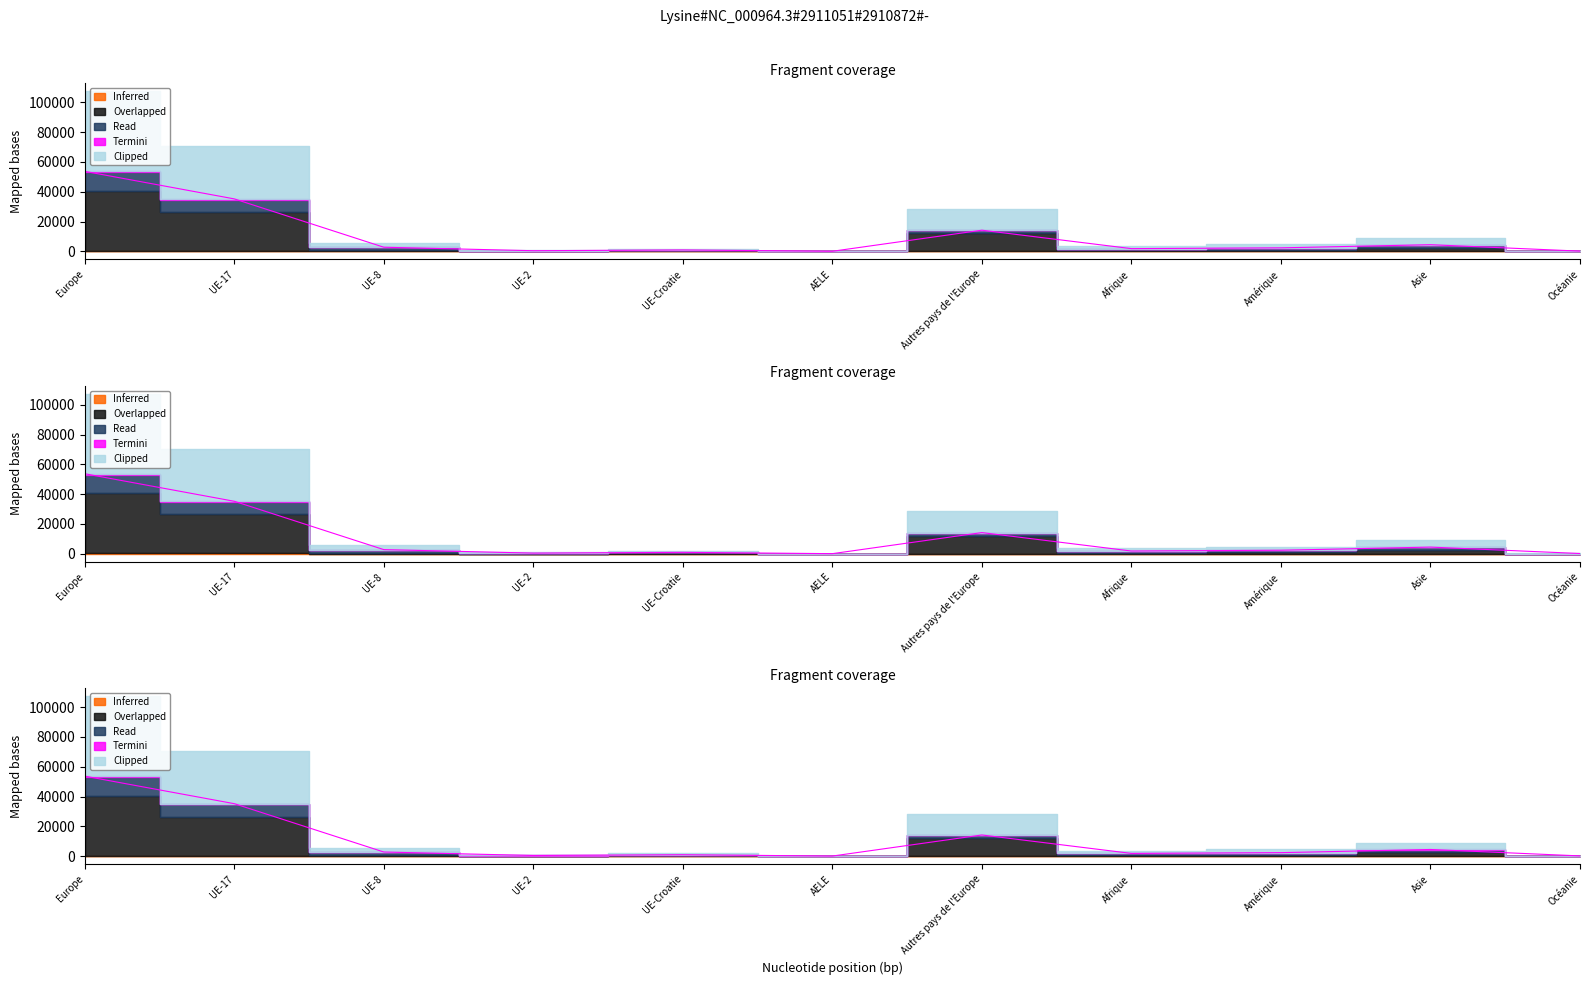

What is the label of the 2nd point from the left?

UE-17